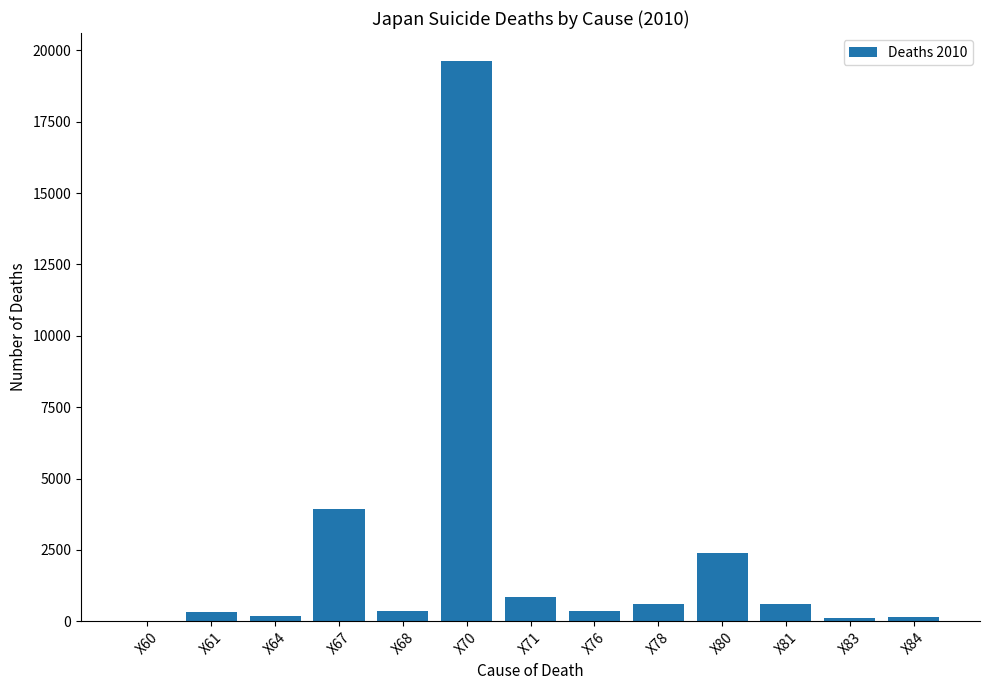

Where is the data nearest to the value 9818?

X67